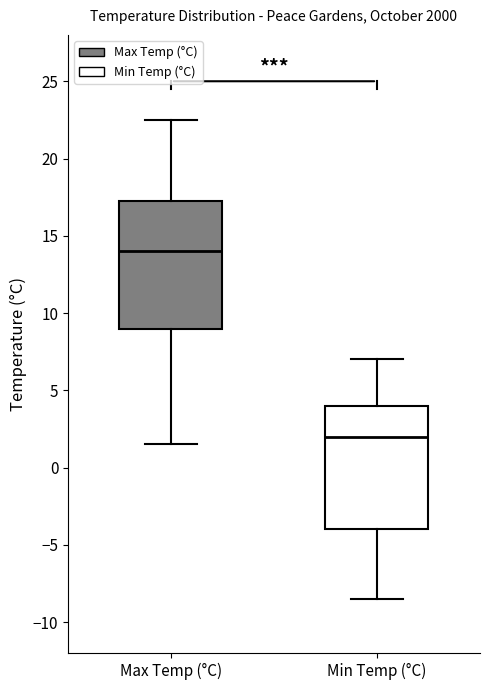

Reading left to right, transcribe this box plot: for each box, give where its median line is, the range the box spans, and where its two whiskers end, as read against the y-axis. The values are not printed on the chart, so give them approximately, as read against the axis.

Max Temp (°C): median 14.0, box 9.0 to 17.5, whiskers 1.5 to 22.5
Min Temp (°C): median 2.0, box -4.0 to 4.0, whiskers -8.5 to 7.0